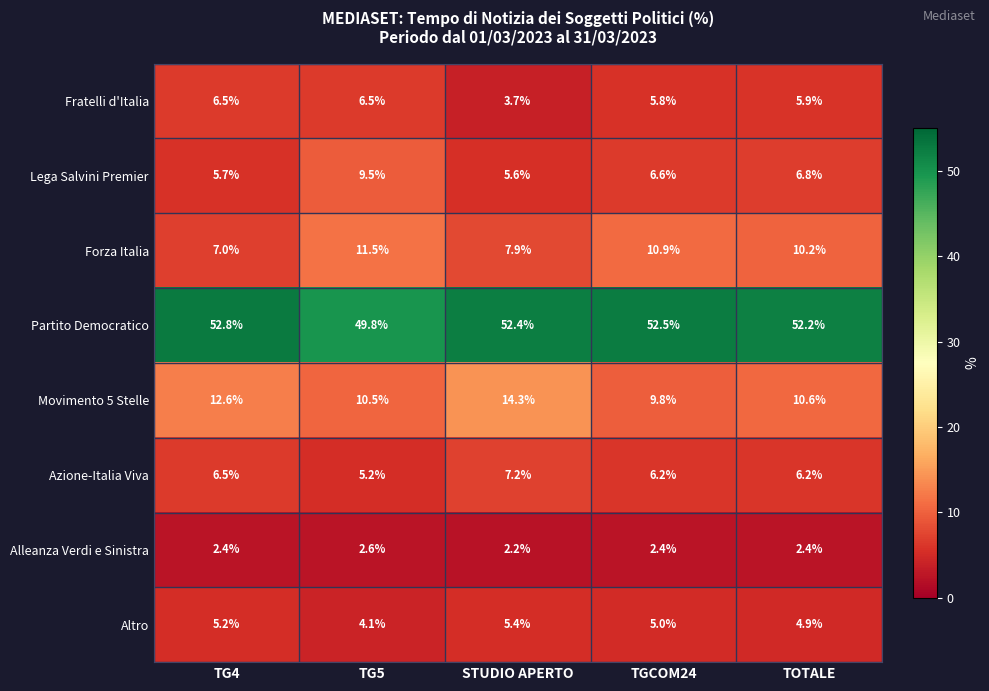

List the labels in order of Forza Italia value, largest first.

TG5, TGCOM24, TOTALE, STUDIO APERTO, TG4